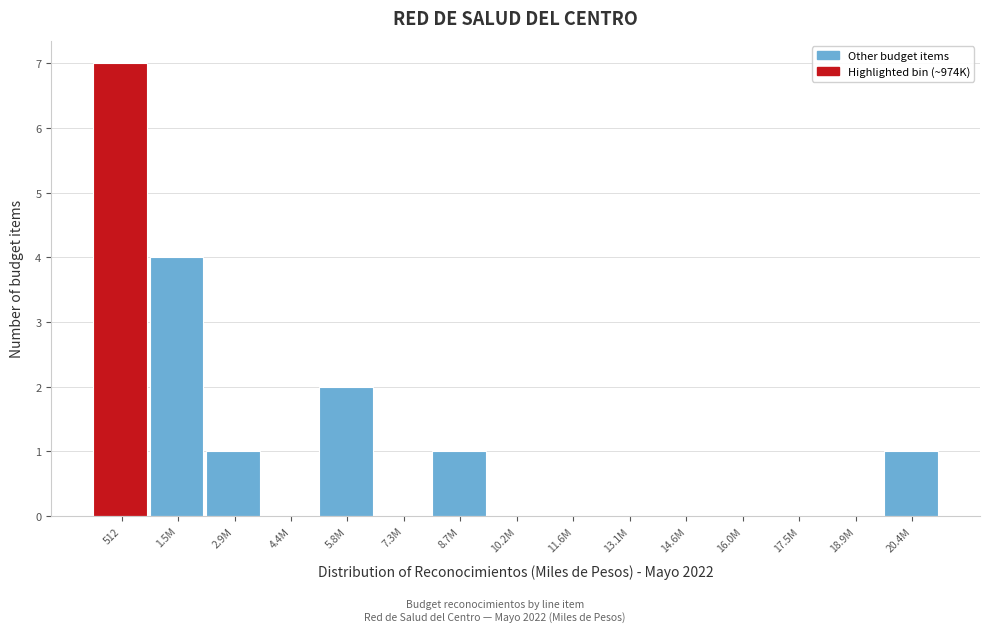

Reading left to right, transcribe all the data shown in this chart.

512=7	1.5M=4	2.9M=1	4.4M=0	5.8M=2	7.3M=0	8.7M=1	10.2M=0	11.6M=0	13.1M=0	14.6M=0	16.0M=0	17.5M=0	18.9M=0	20.4M=1